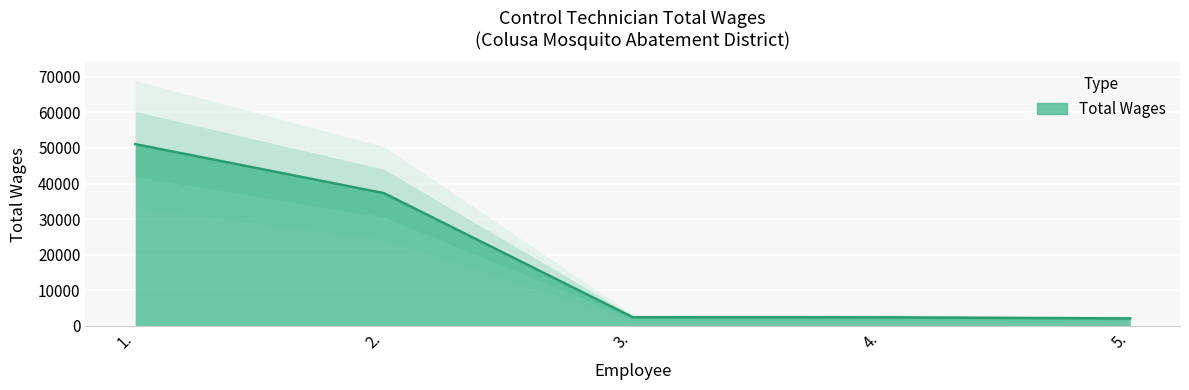

True or false: there are more than 0 points higher than both neighbors.

False